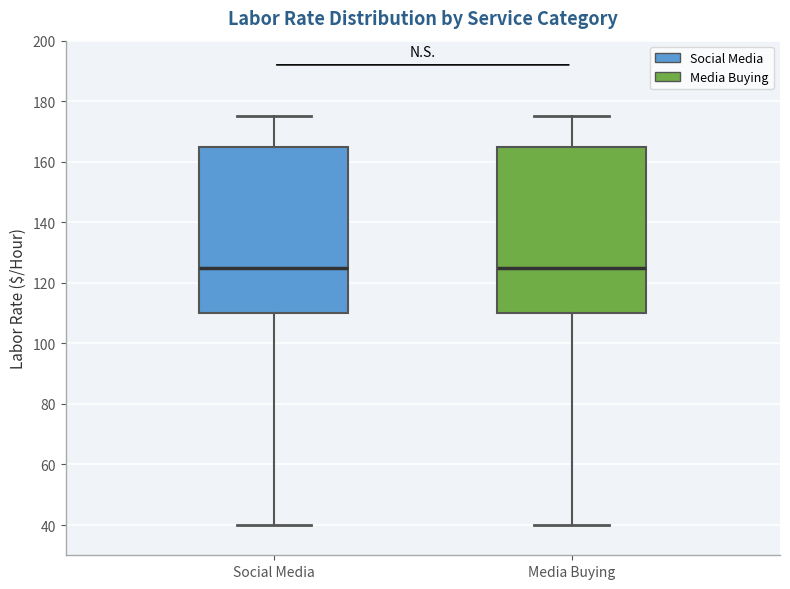

Reading left to right, read every box against the y-axis: the position of its median line, the range the box covers, and the ends of its whiskers. The values are not printed on the chart, so give them approximately, as read against the axis.

Social Media: median 126, box 110 to 166, whiskers 40 to 176
Media Buying: median 126, box 110 to 166, whiskers 40 to 176